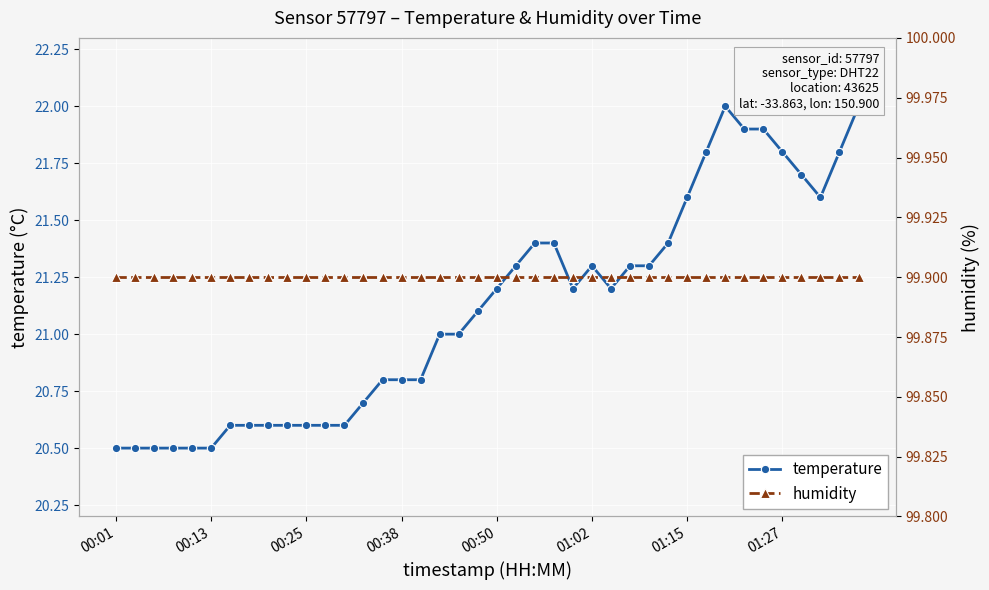

What are all the series names shown in the legend?

temperature, humidity